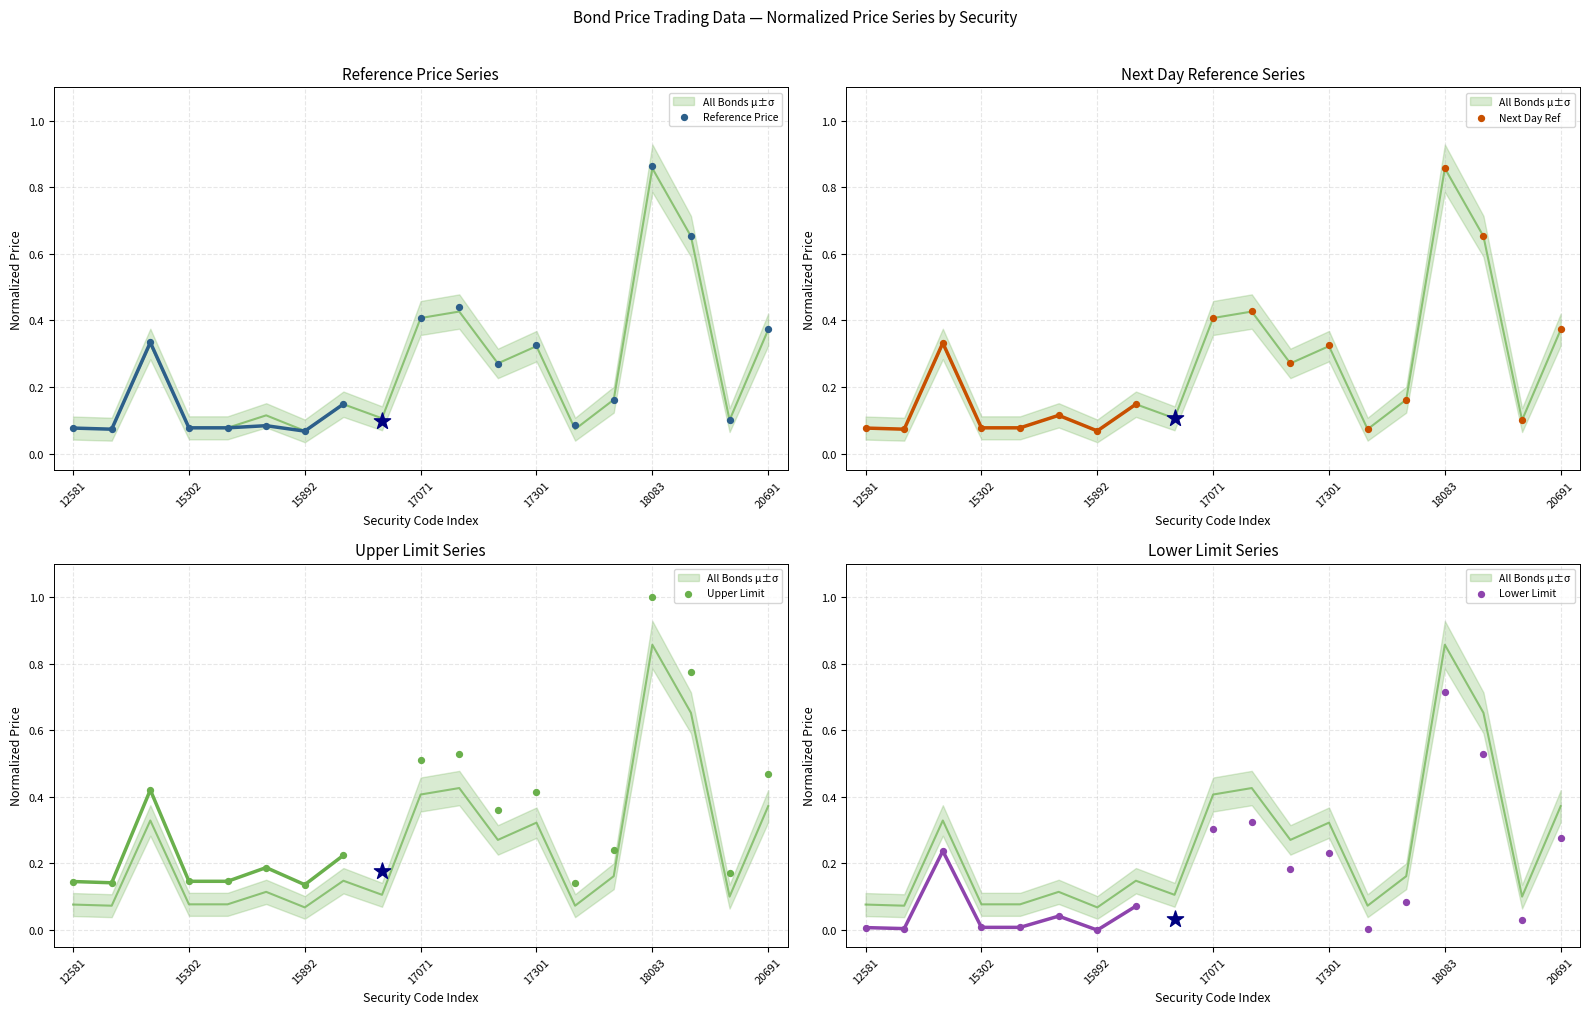

What are all the series names shown in the legend?

Reference Price, Next Day Ref, Upper Limit, Lower Limit